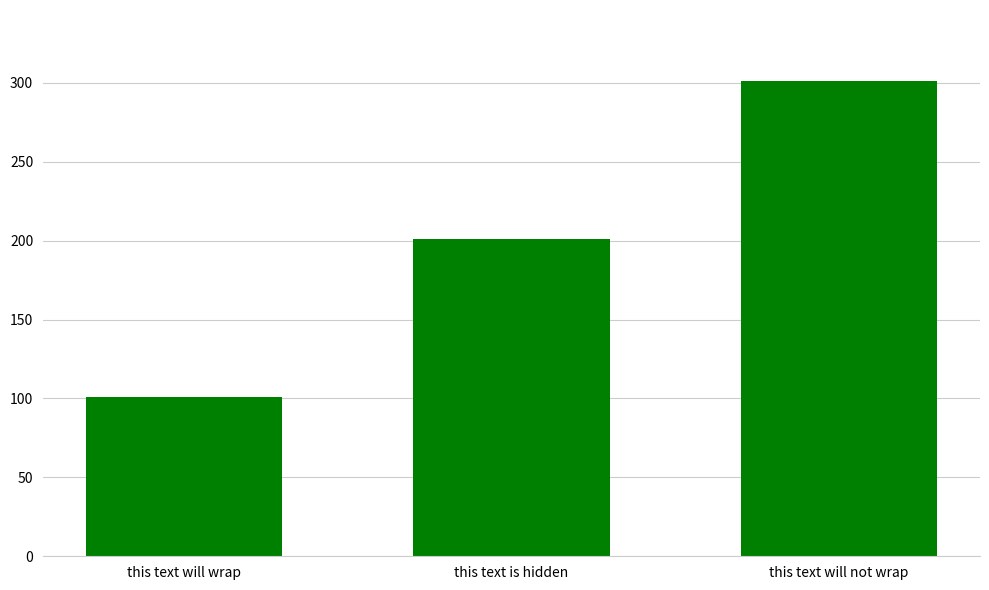

How many values are between 101 and 301?

3